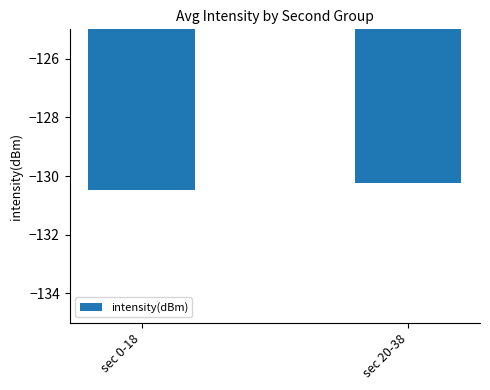

What is the label of the 2nd bar from the left?

sec 20-38